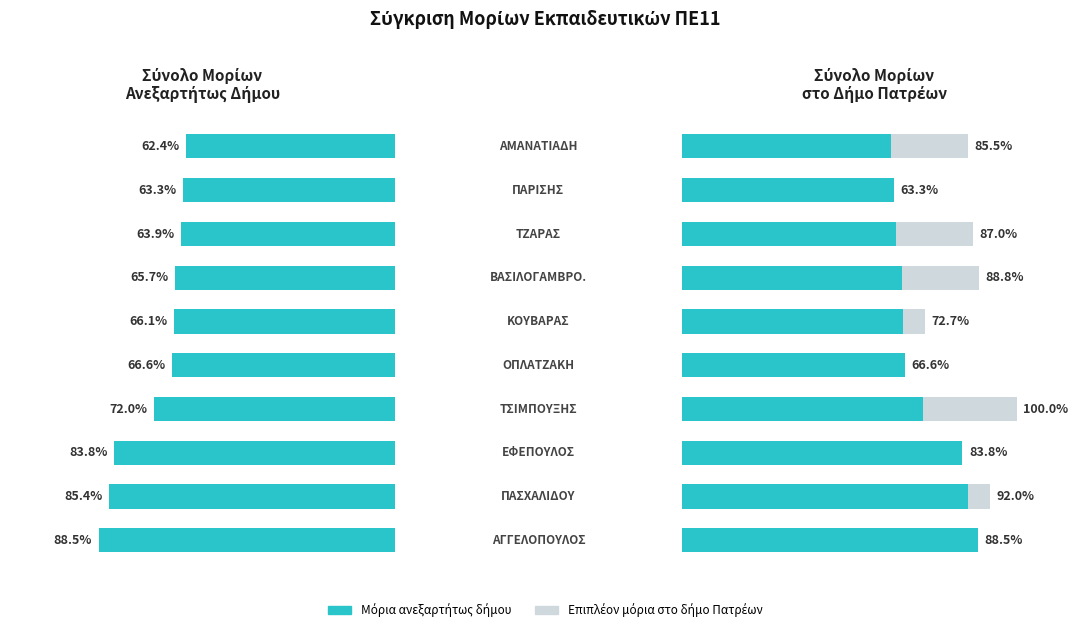

At 4, list the series in order from smallest to largest.

ΣΥΝΟΛΟ ΜΟΡΙΩΝ ΑΝΕΞΑΡΤΗΤΩς ΔΗΜΟΥ, ΣΥΝΟΛΟ ΜΟΡΙΩΝ ΣΤΟ ΔΗΜΟ ΠΑΤΡΕΩΝ